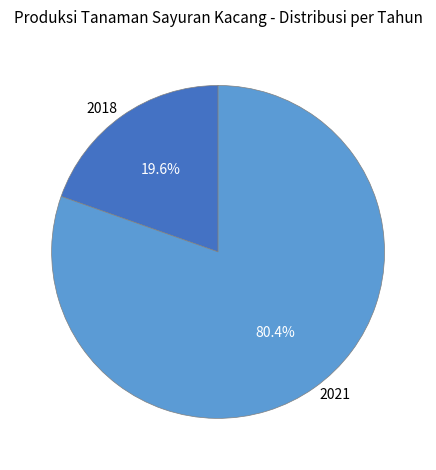

Which category accounts for the majority?

2021